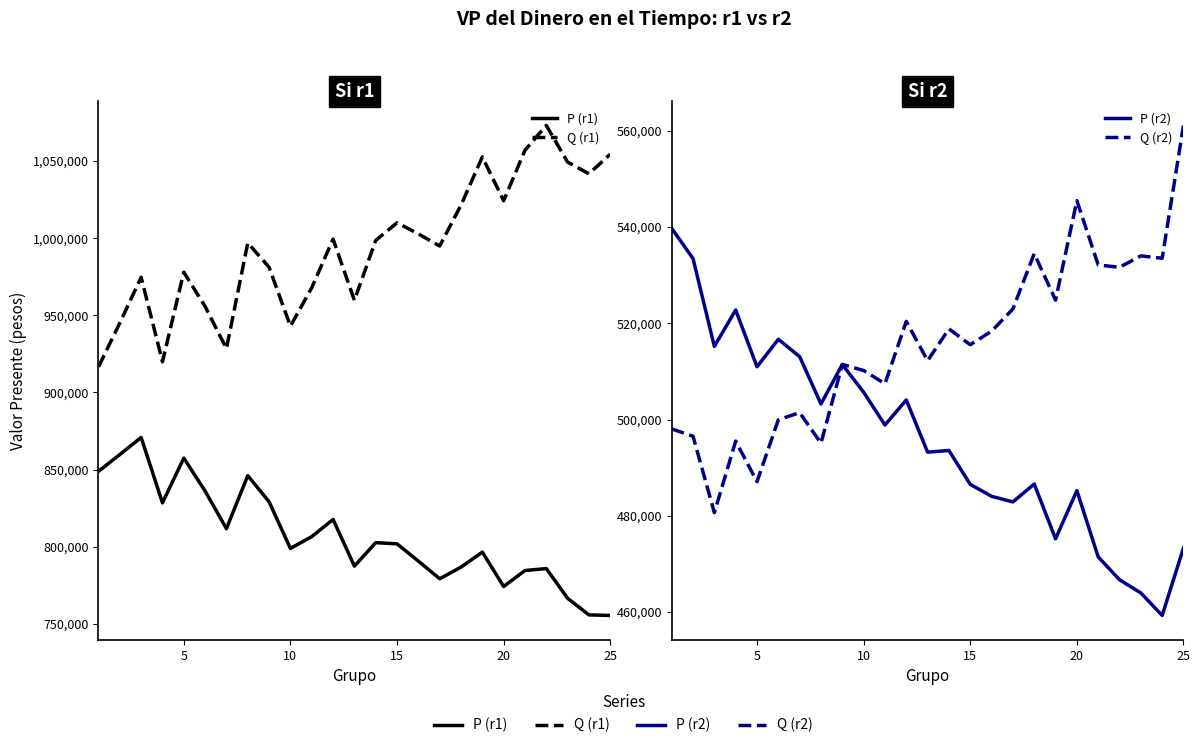

What is the difference between the maximum and minimum values in the P (r2) series?

80414